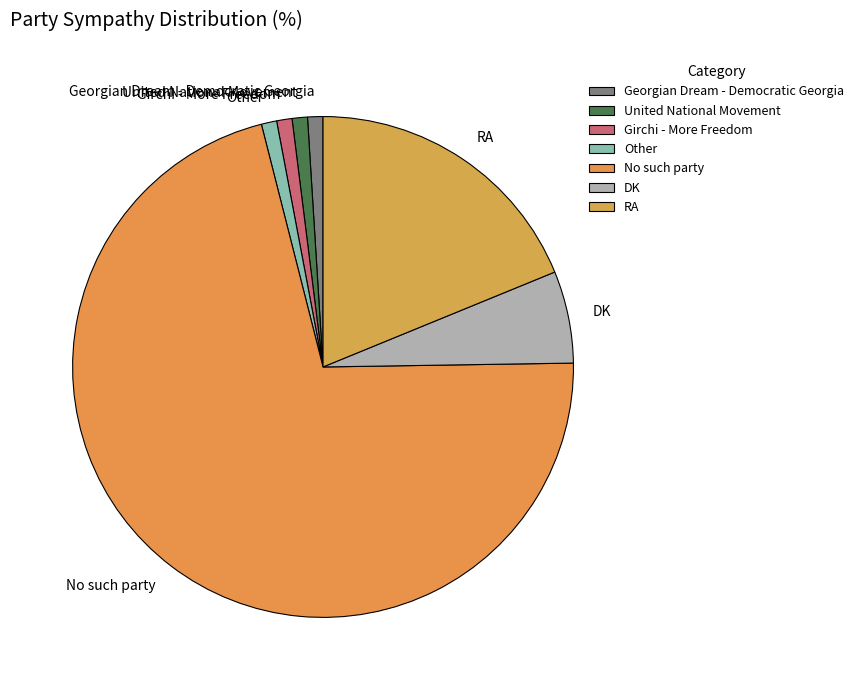

Which slice represents more than half of the pie?

No such party